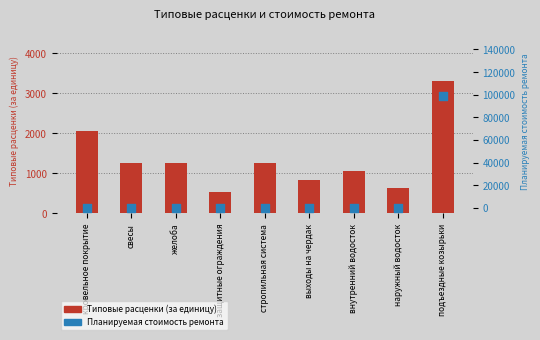

At which category is the sum across all series the highest?

подъездные козырьки